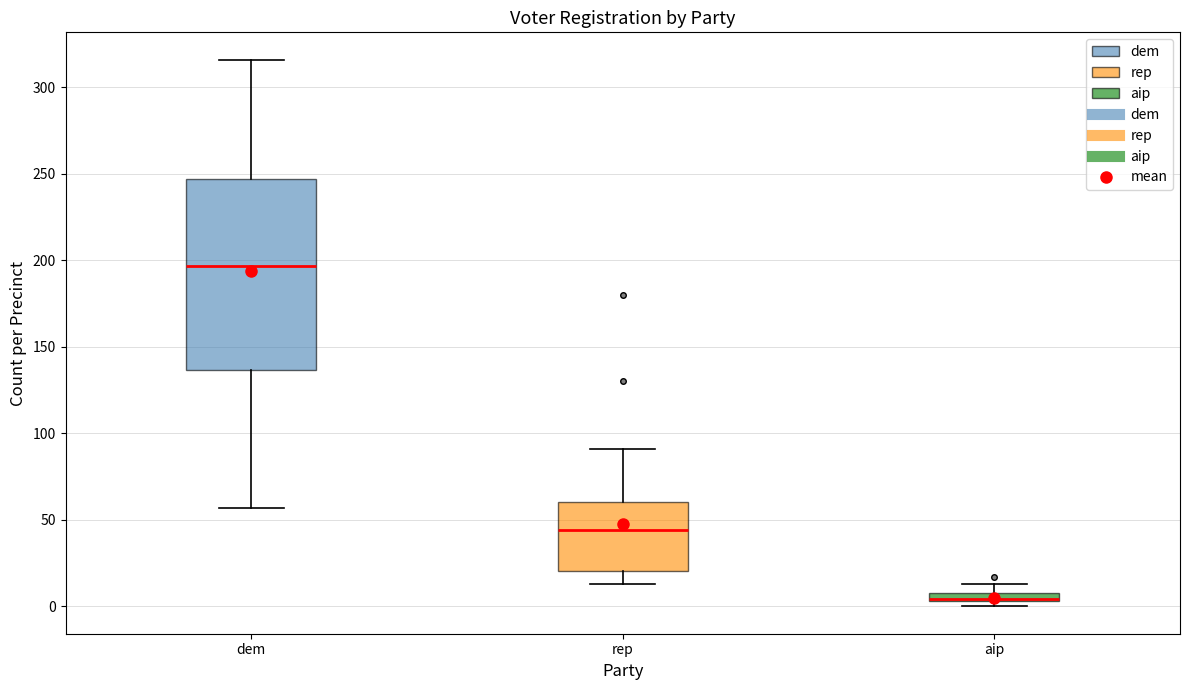

Where is the lower edge of the box for rep on the y-axis? The values are not printed on the chart, so give them approximately, as read against the axis.

20